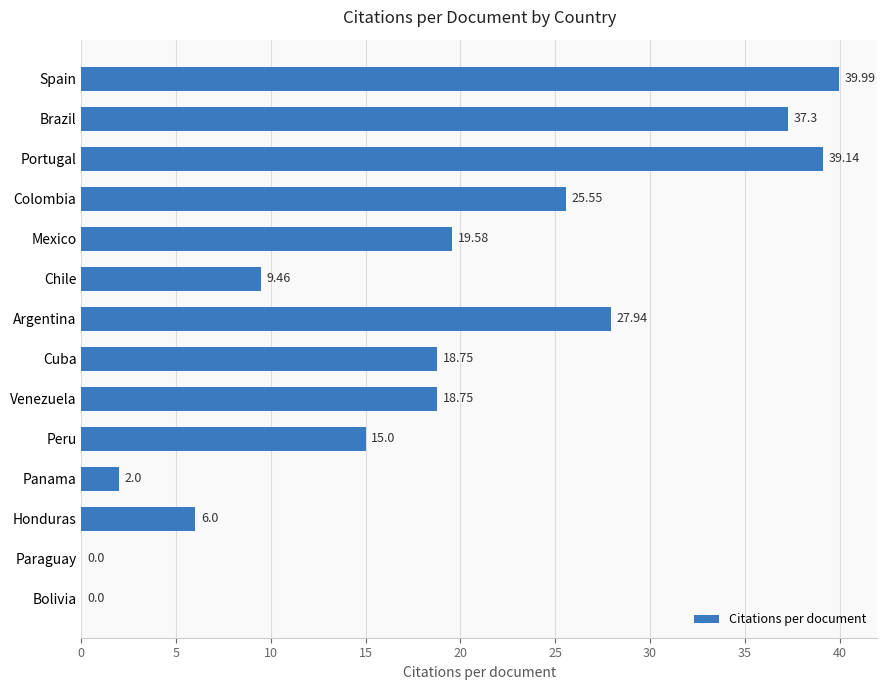

What is the change in value from Mexico to Brazil?

+17.7